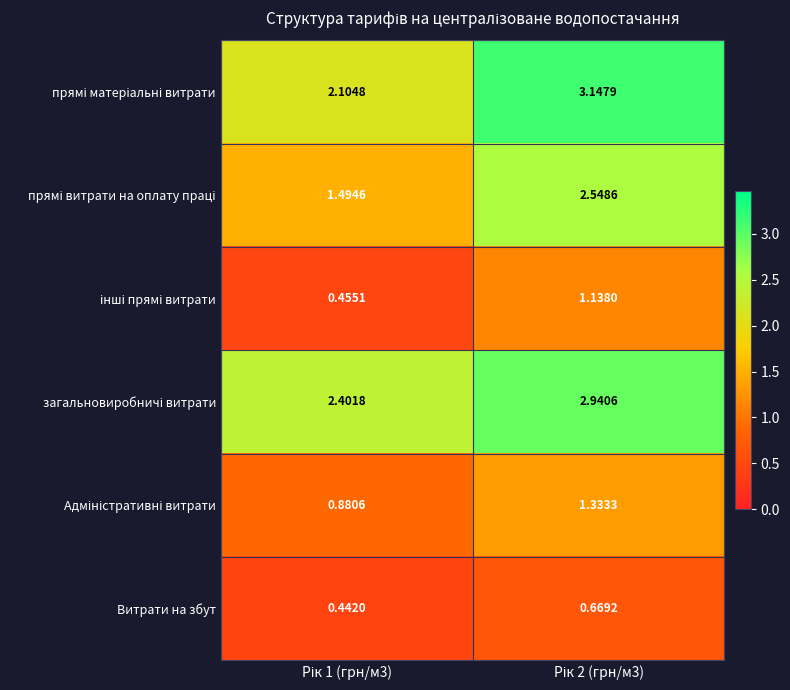

Rank the series at Рік 1 (грн/м3) from lowest to highest value.

Витрати на збут, інші прямі витрати, Адміністративні витрати, прямі витрати на оплату праці, прямі матеріальні витрати, загальновиробничі витрати